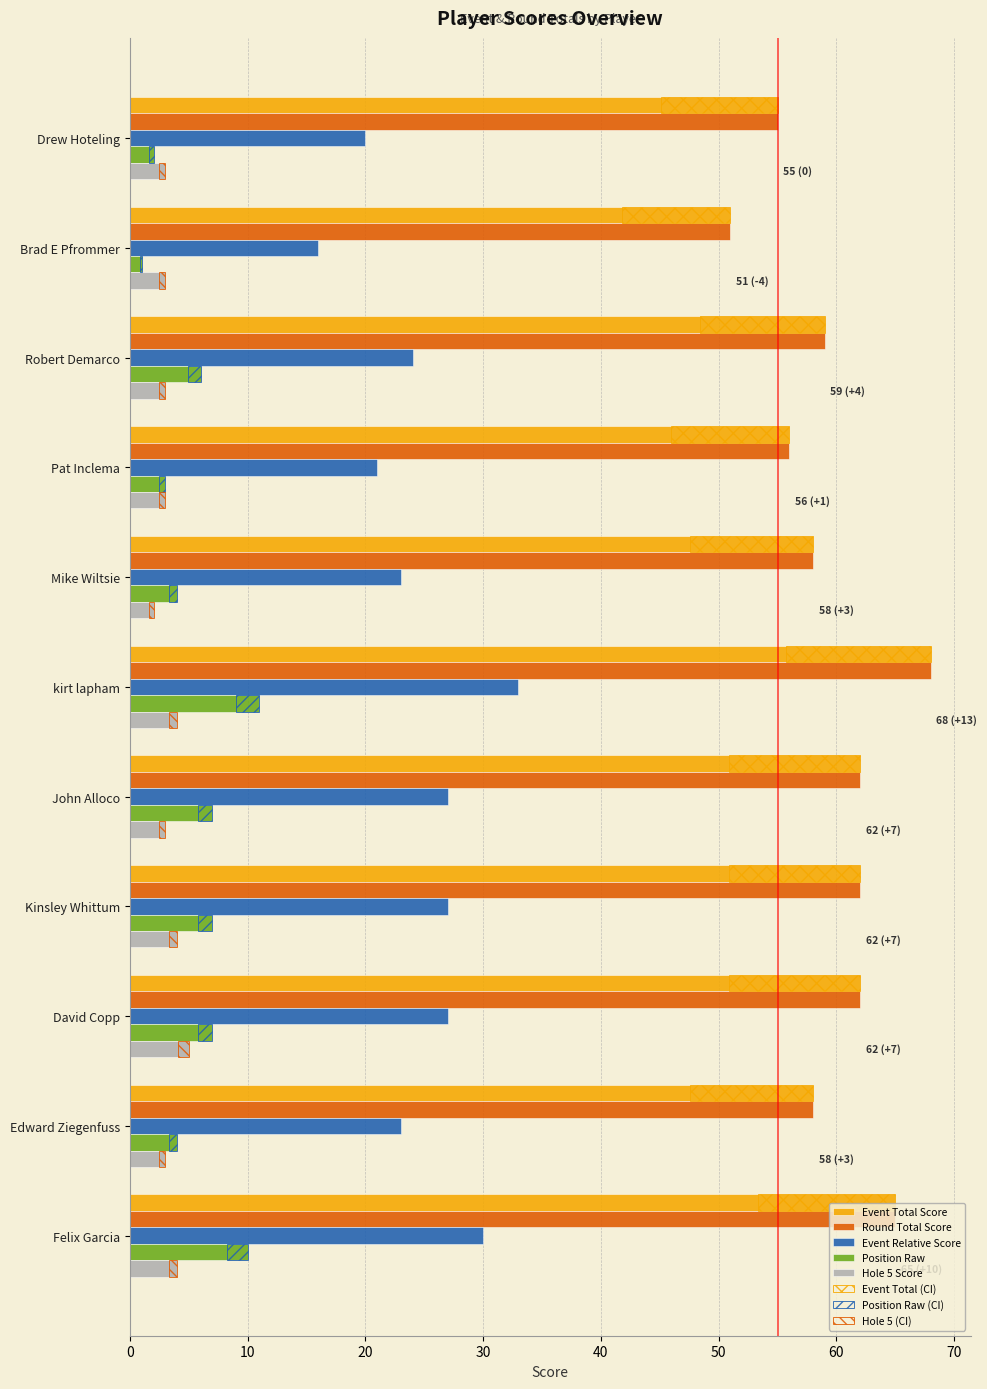

What is the total value across all series at Brad E Pfrommer?

119.5